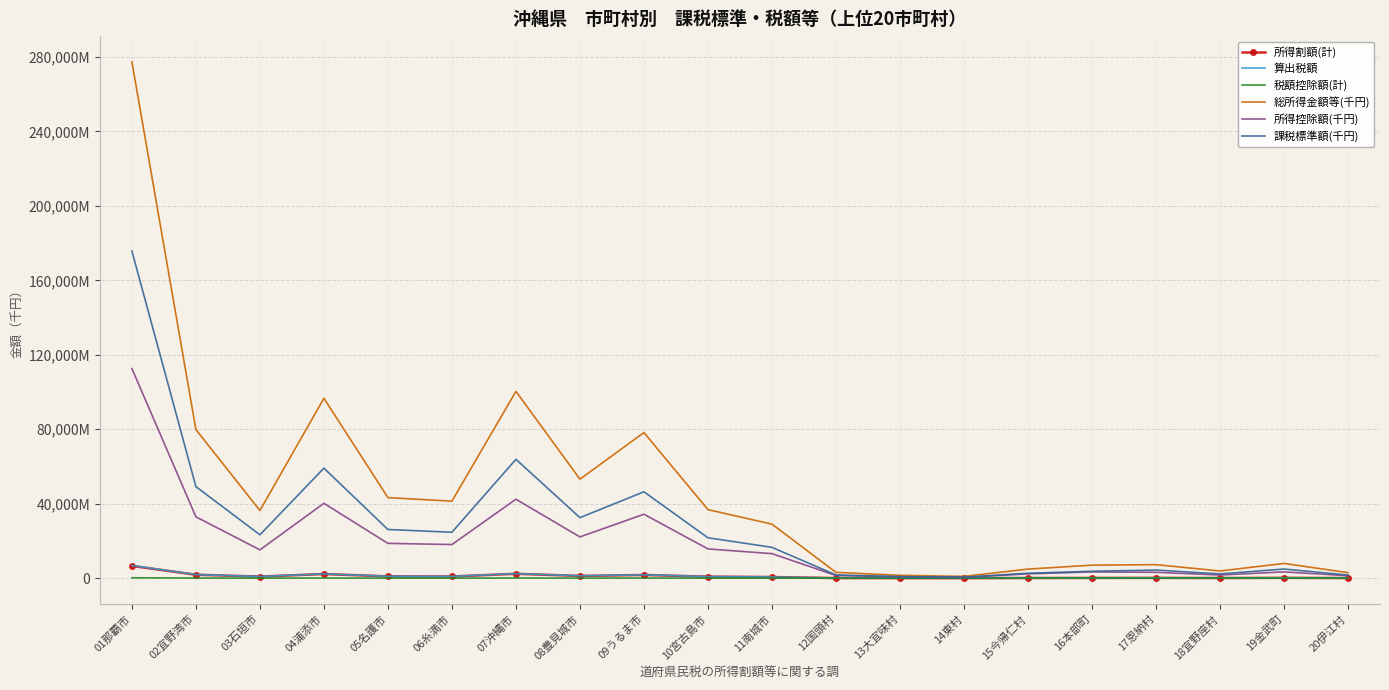

What is the total value across all series at 09うるま市?

162592401